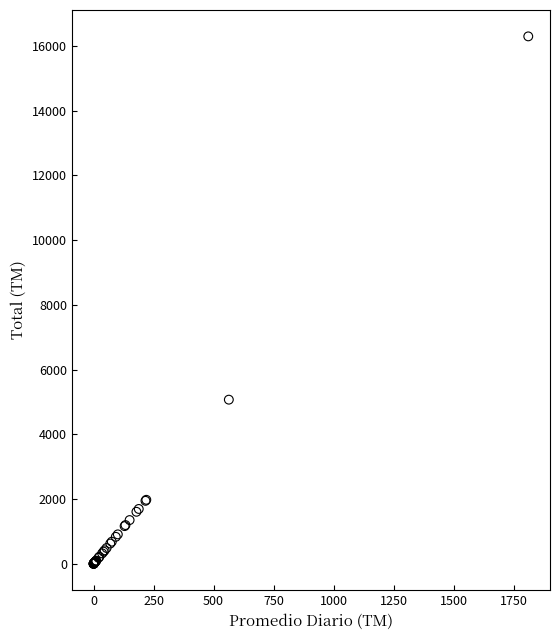

What Y value in the scatter plot is closest to 8149?

5073